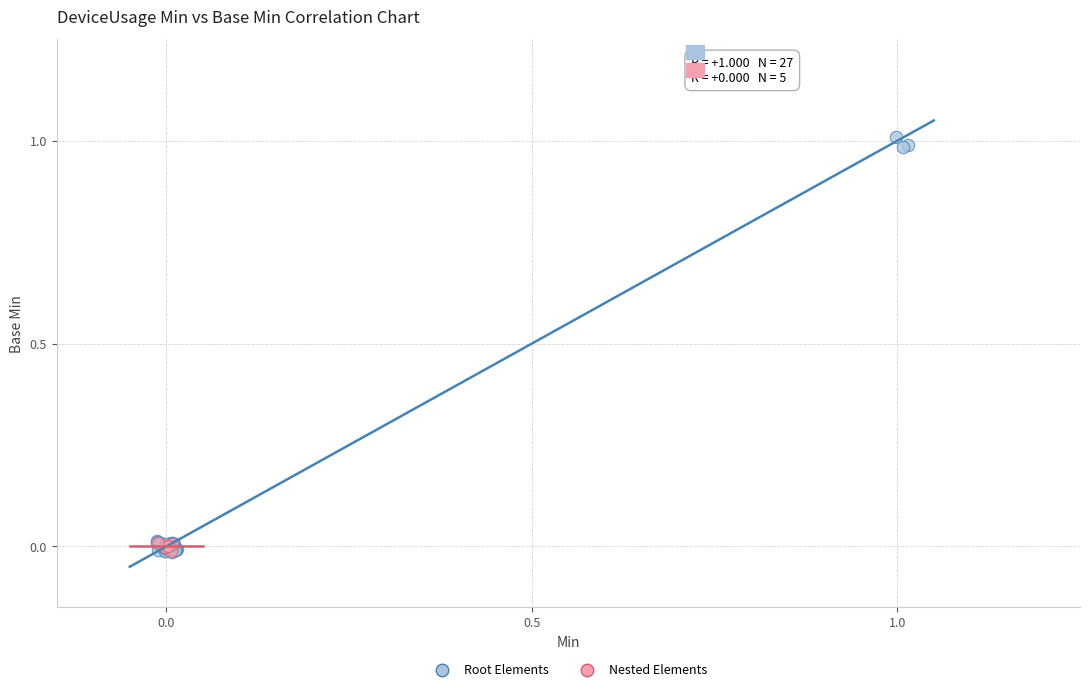

Which series has the widest spread of Y values?

Root Elements